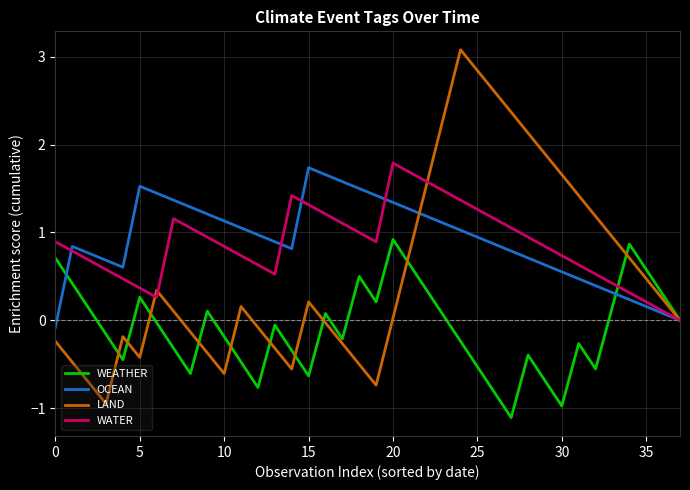

What is the maximum value shown in the chart?

3.1